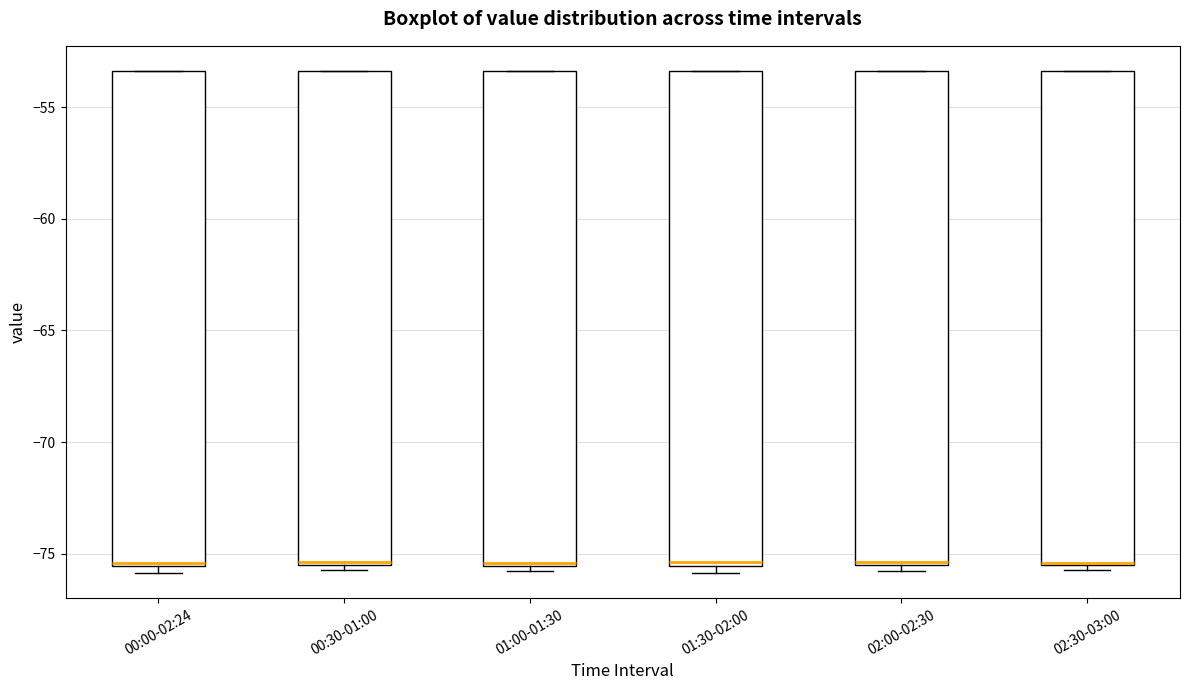

Where is the lower edge of the box for 01:00-01:30 on the y-axis? The values are not printed on the chart, so give them approximately, as read against the axis.

-75.5